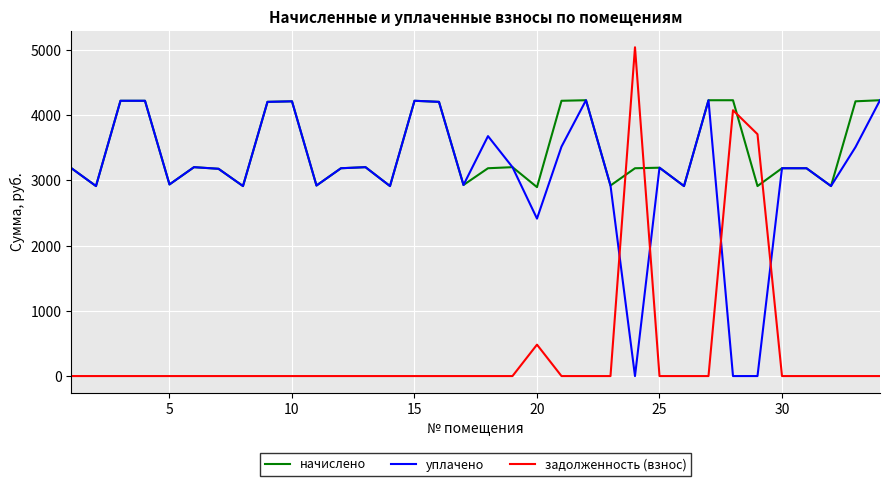

Which series has the largest total across all categories?

начислено